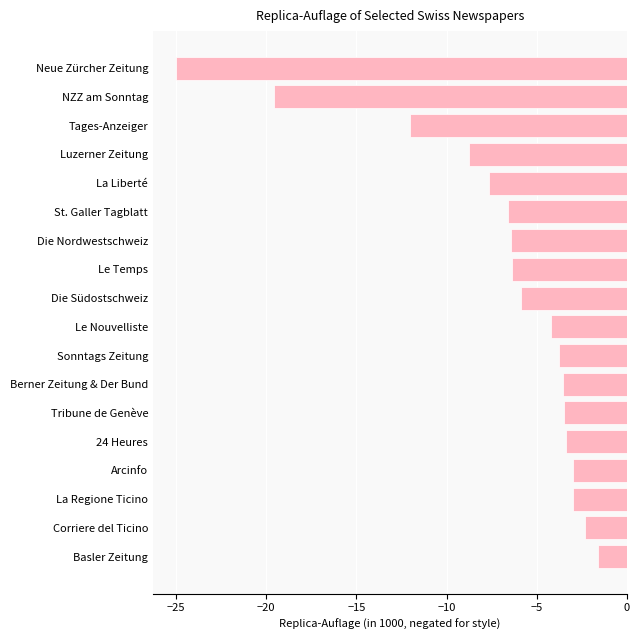

What is the difference between the maximum and minimum values?

23.4